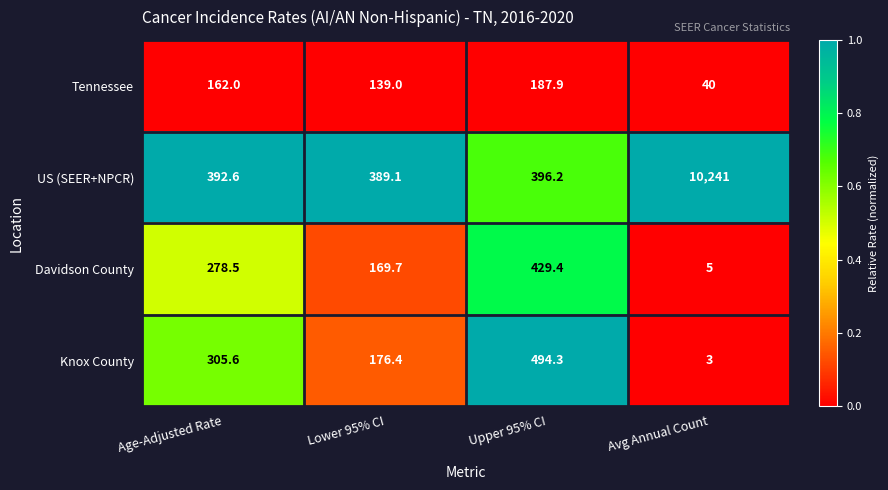

How many distinct data groups are displayed?

4